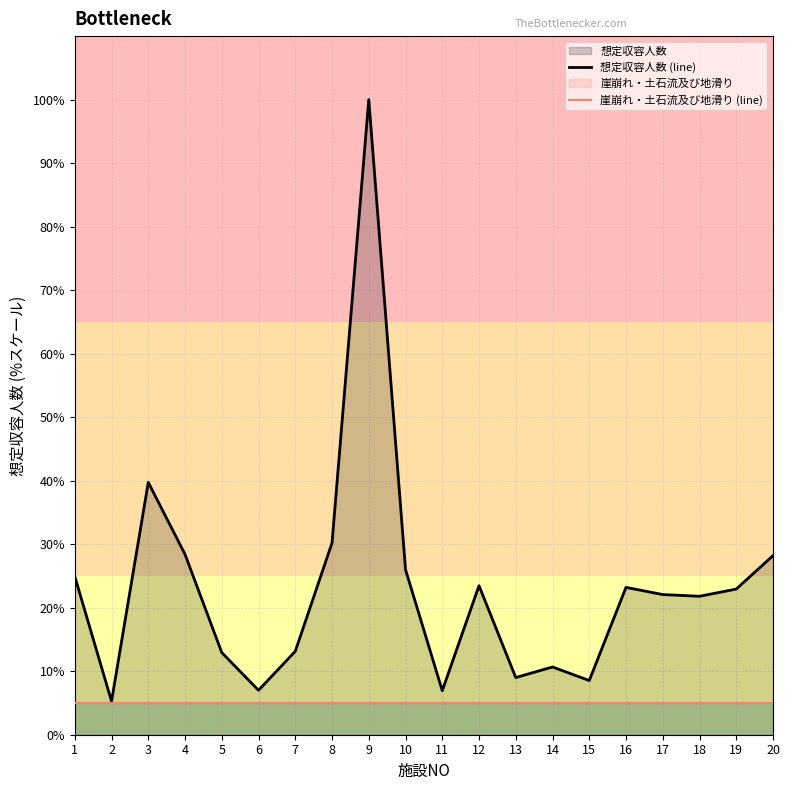

Is it true that 崖崩れ・土石流及び地滑り (line) equals 2.5 at 4?

False